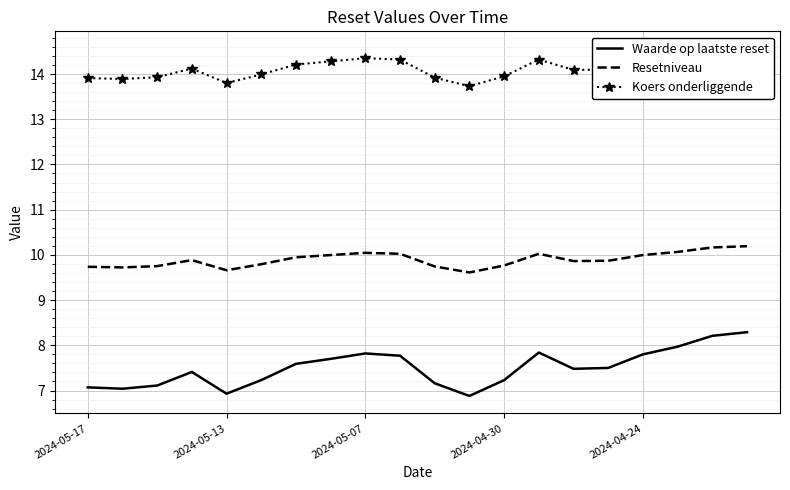

What are all the series names shown in the legend?

Waarde op laatste reset, Resetniveau, Koers onderliggende